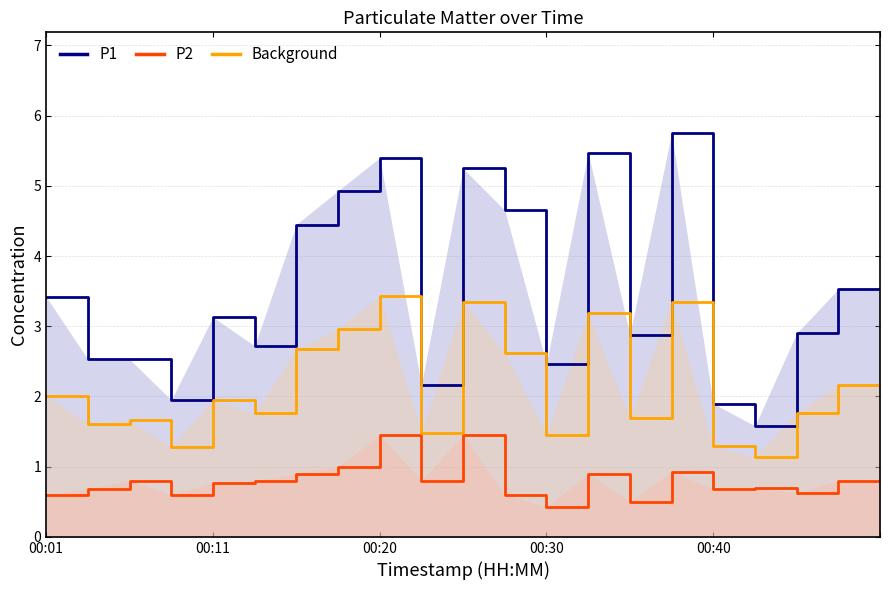

What is the total value across all series at 00:20?

10.3